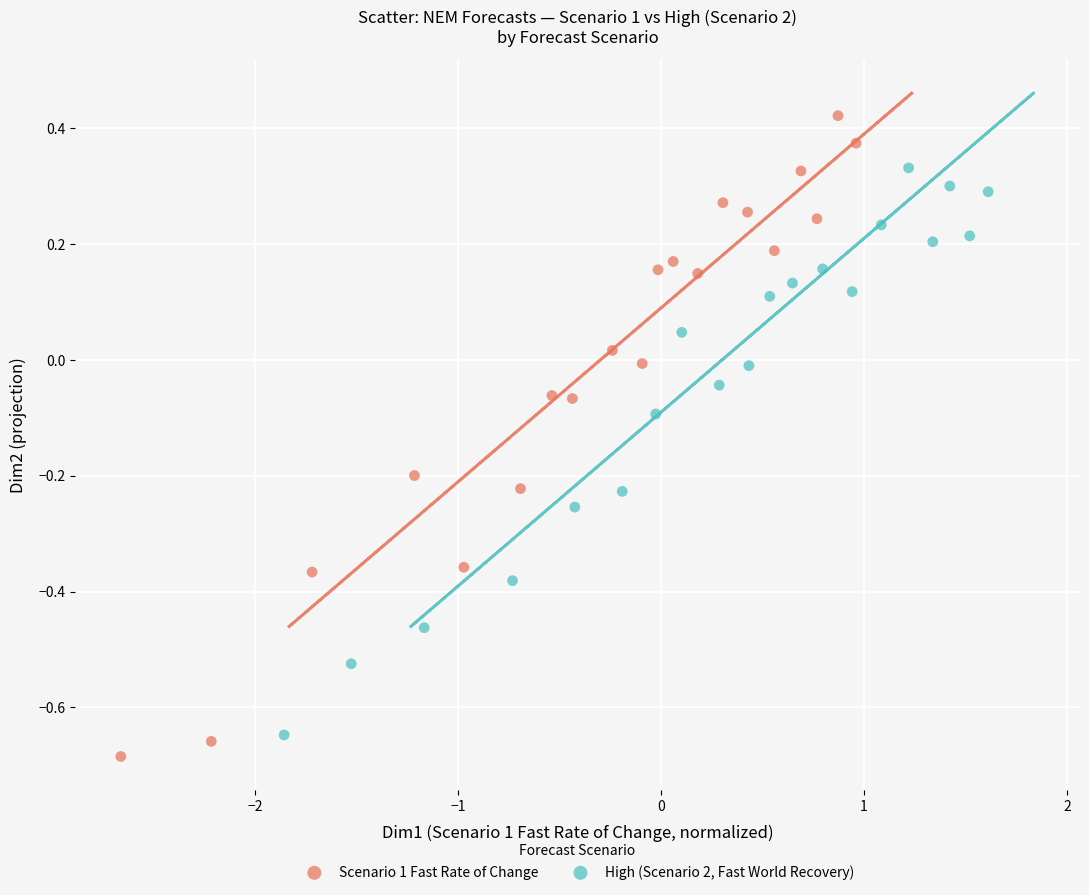

What are all the series names shown in the legend?

Scenario 1 Fast Rate of Change, High (Scenario 2, Fast World Recovery)